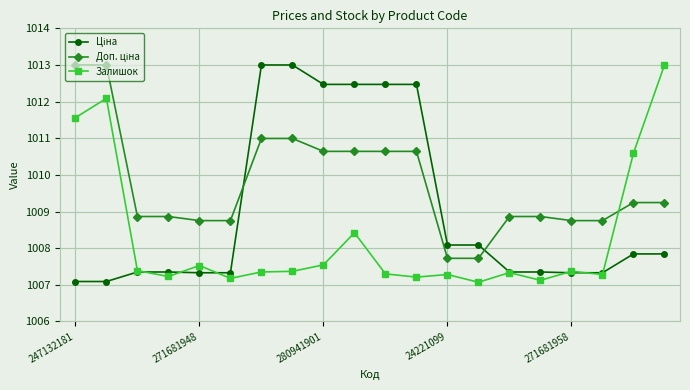

At how many categories does at least one series exceed 1010?

10